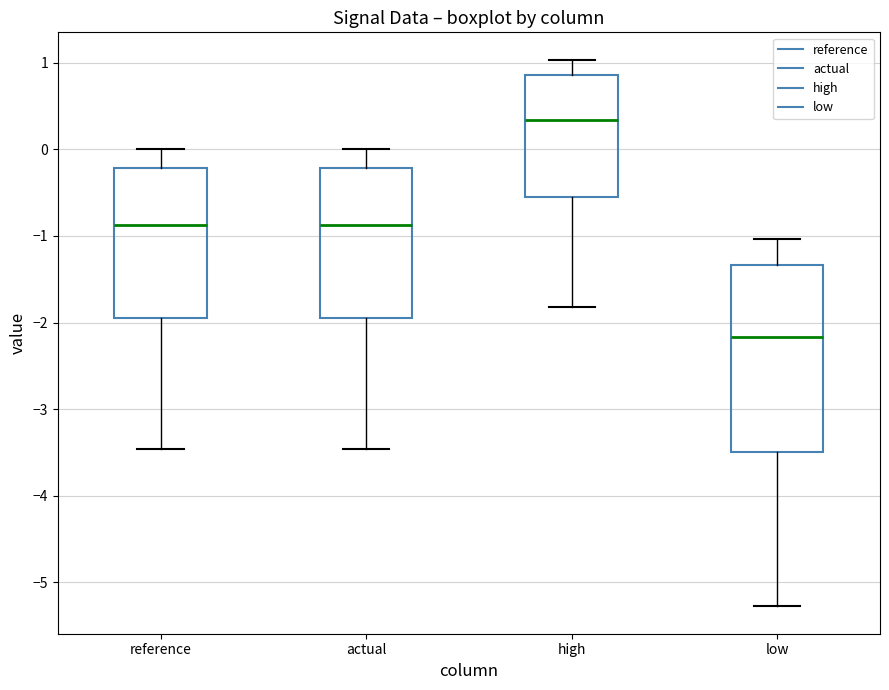

Where is the lower edge of the box for high on the y-axis? The values are not printed on the chart, so give them approximately, as read against the axis.

-0.5